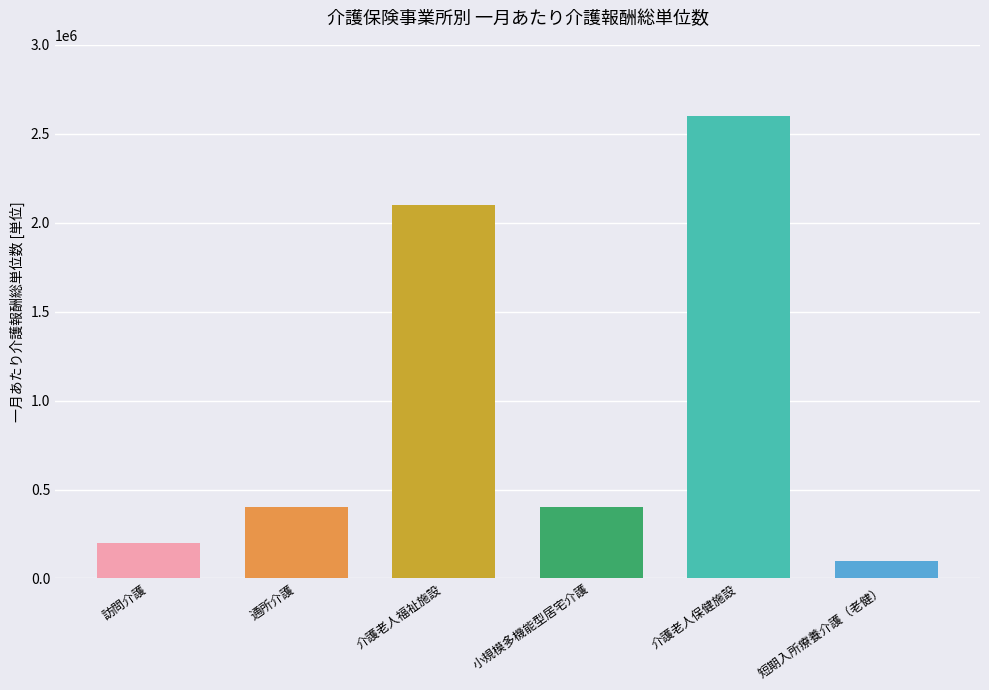

The chart shows a value of 632416 at 小規模多機能型居宅介護. True or false?

False